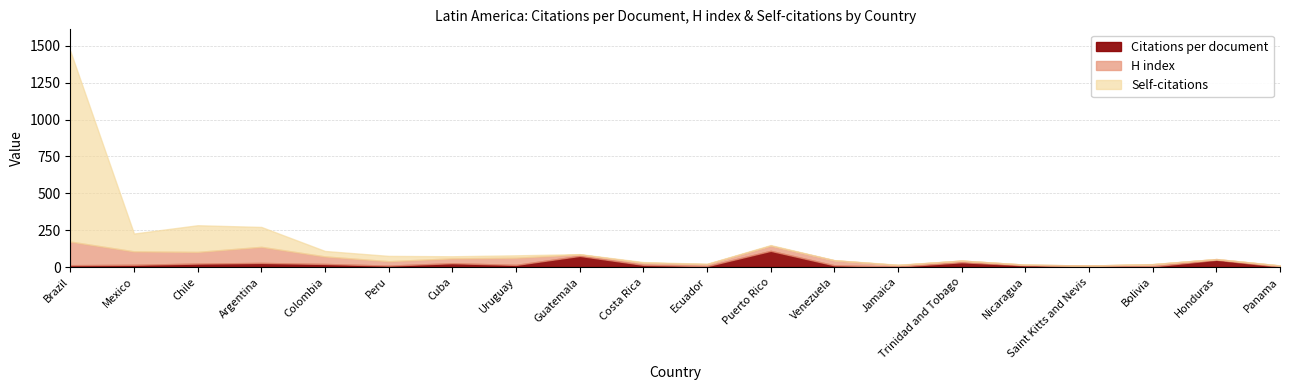

What is the sum of all H index values?

768.0